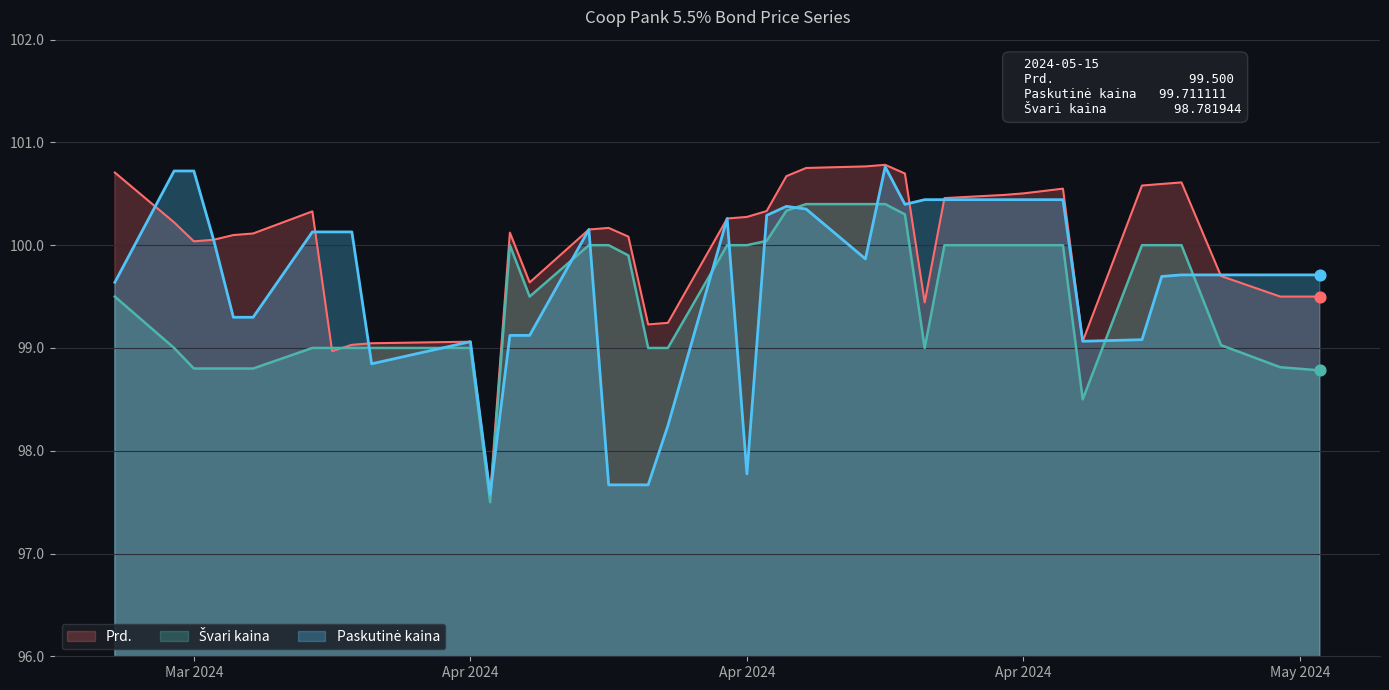

Which series contains the highest Y value?

Prd.